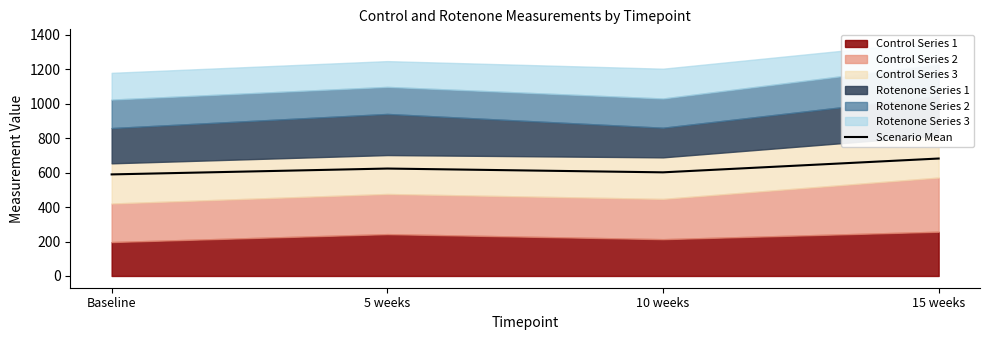

List the labels in order of value, smallest first.

Baseline, 10 weeks, 5 weeks, 15 weeks